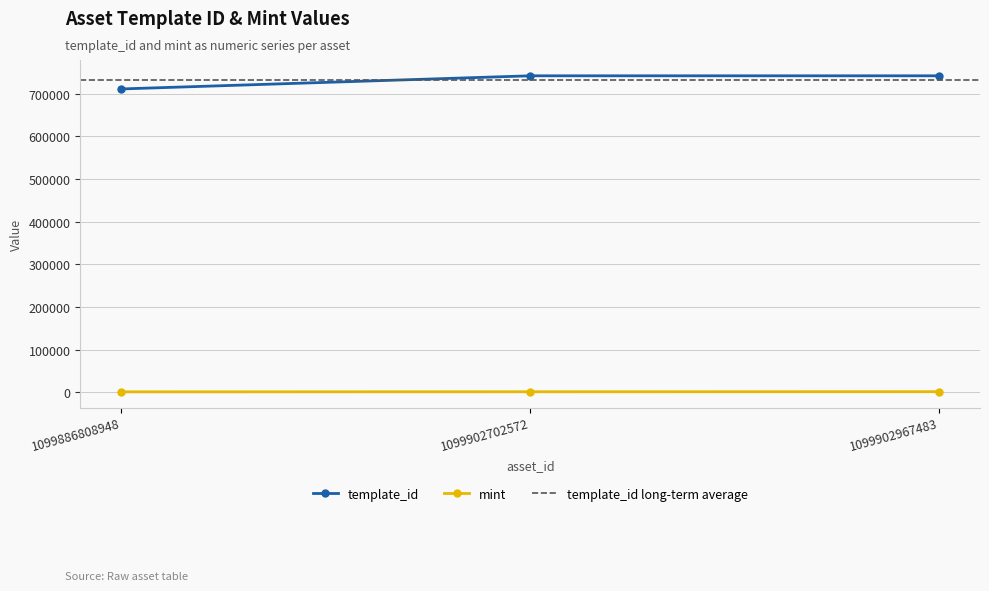

At which label is mint closest to 1276?

1099902702572